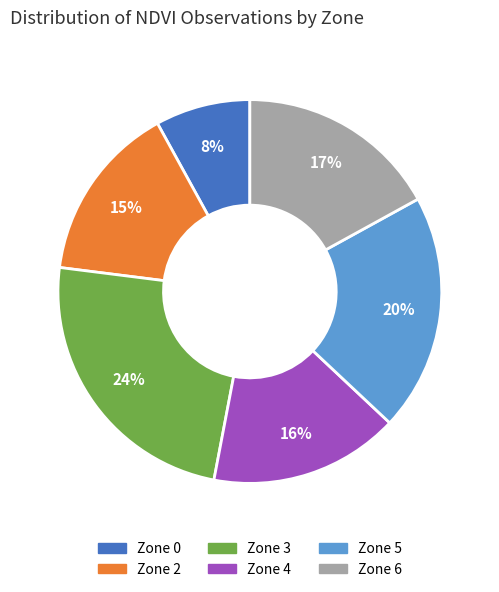

Does any single category account for the majority?

No